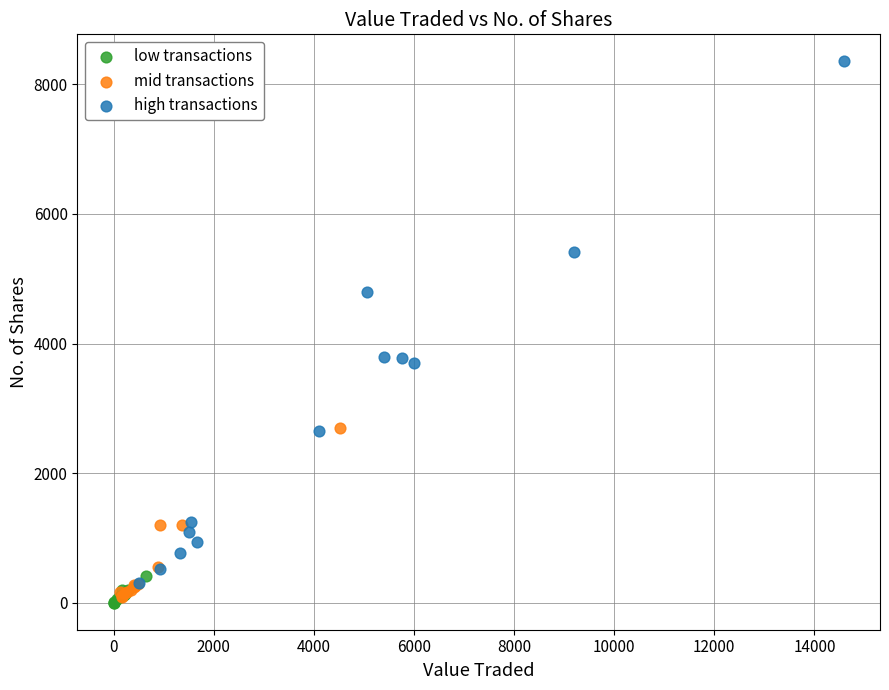

Which series contains the highest Y value?

high transactions